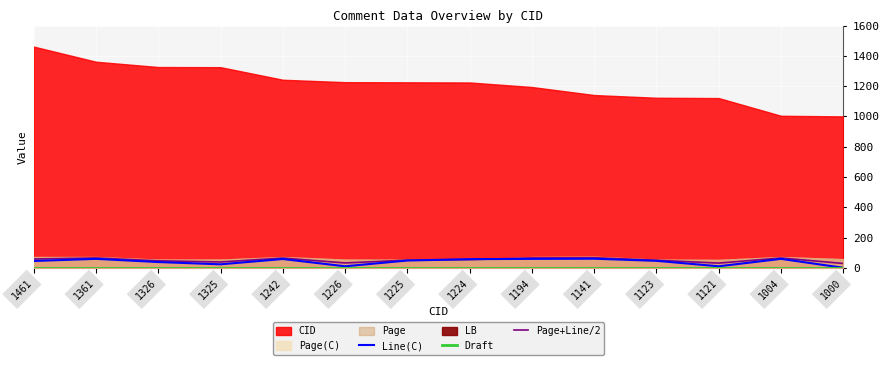

At which category does Line(C) reach its first local valley?

1325